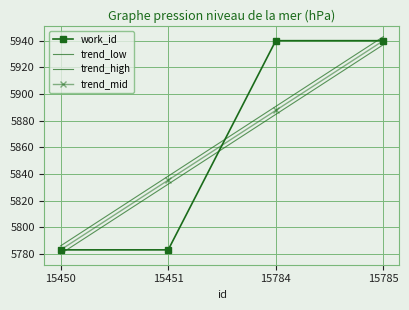

At how many categories does at least one series exceed 5933?

2